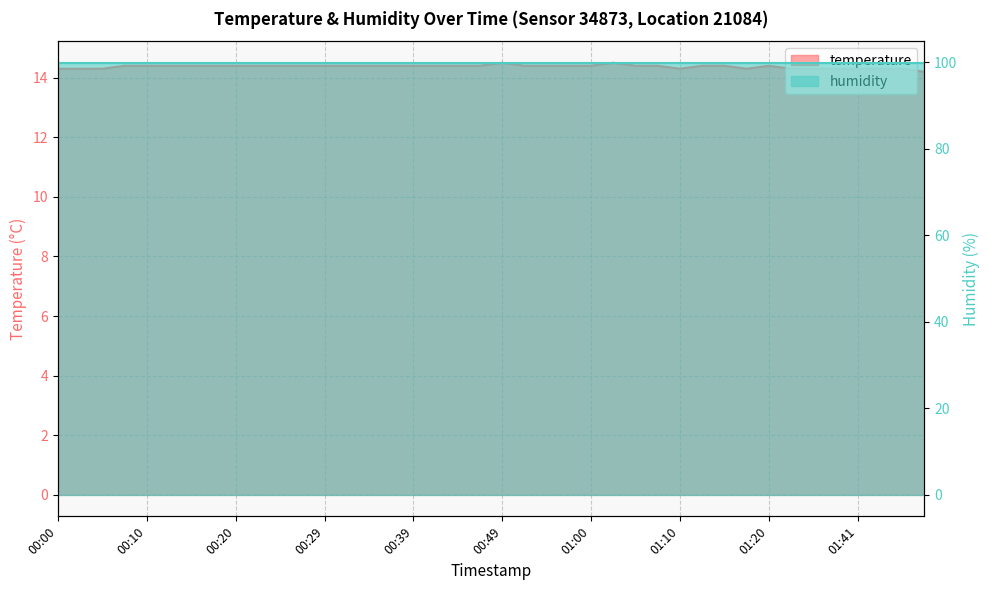

Approximately how many times larger is the value at 01:44 compared to 00:02?

1.0